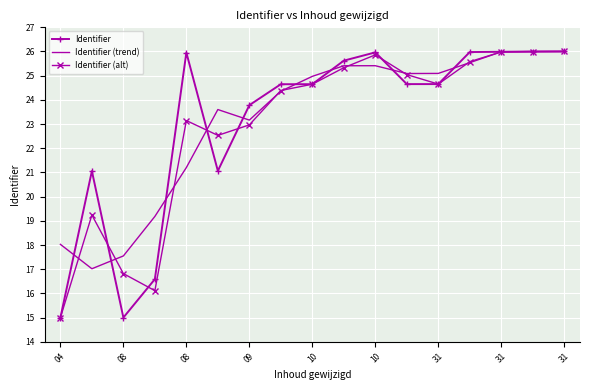

What is the smallest value displayed?

15.0